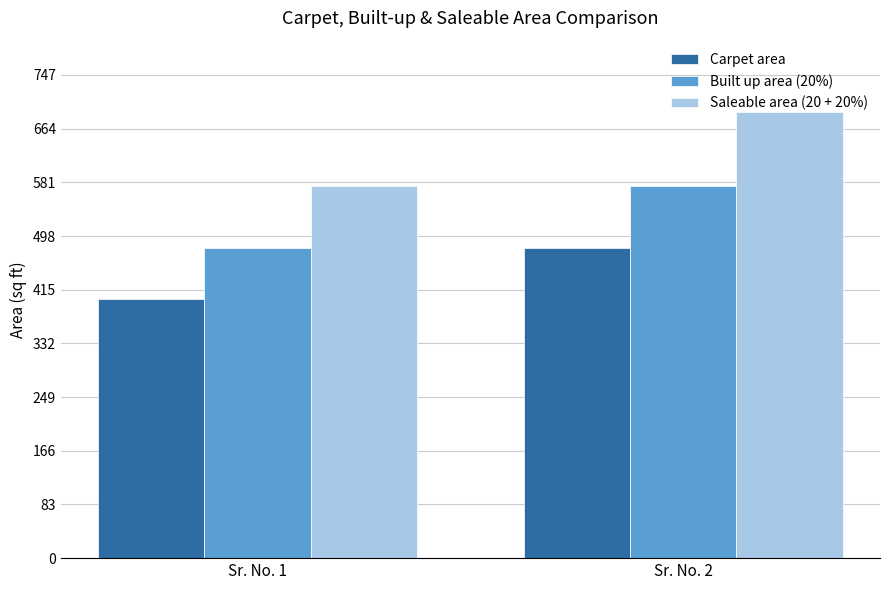

What are all the series names shown in the legend?

Carpet area, Built up area (20%), Saleable area (20 + 20%)